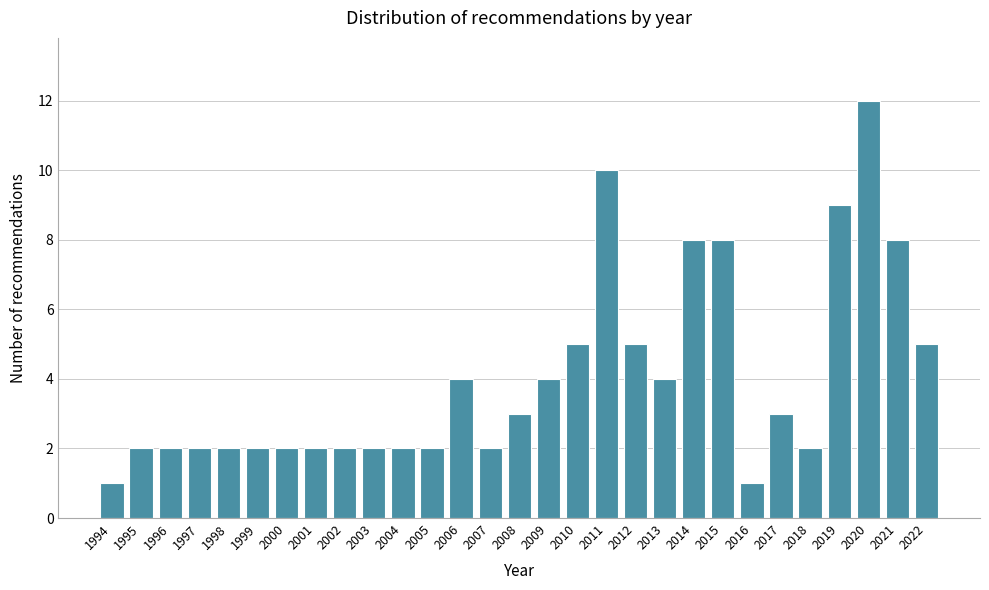

Reading left to right, extract all data points from this chart.

1994=1	1995=2	1996=2	1997=2	1998=2	1999=2	2000=2	2001=2	2002=2	2003=2	2004=2	2005=2	2006=4	2007=2	2008=3	2009=4	2010=5	2011=10	2012=5	2013=4	2014=8	2015=8	2016=1	2017=3	2018=2	2019=9	2020=12	2021=8	2022=5